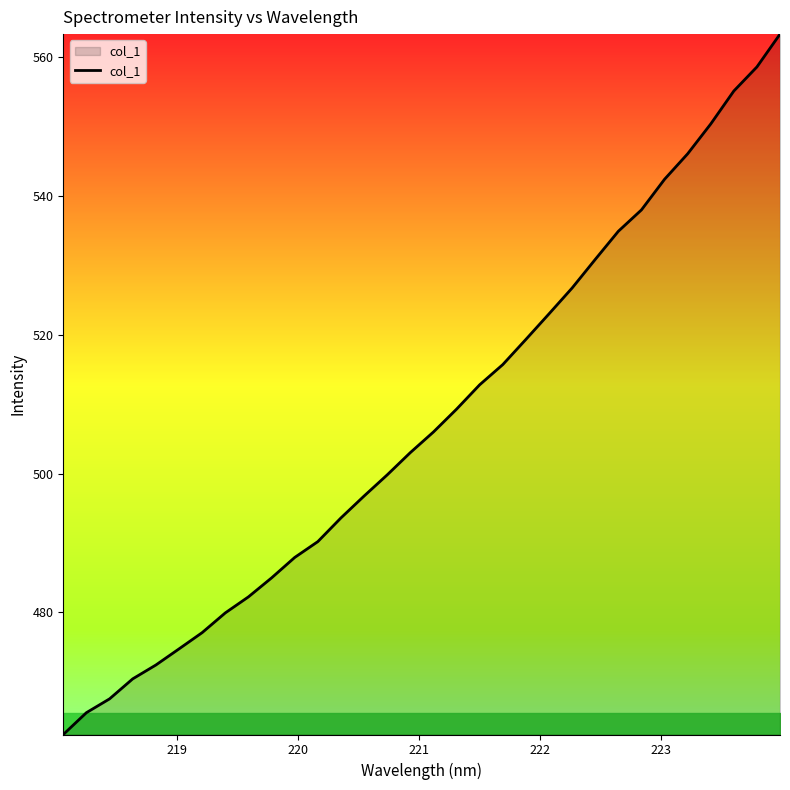

What is the maximum value shown in the chart?

563.4